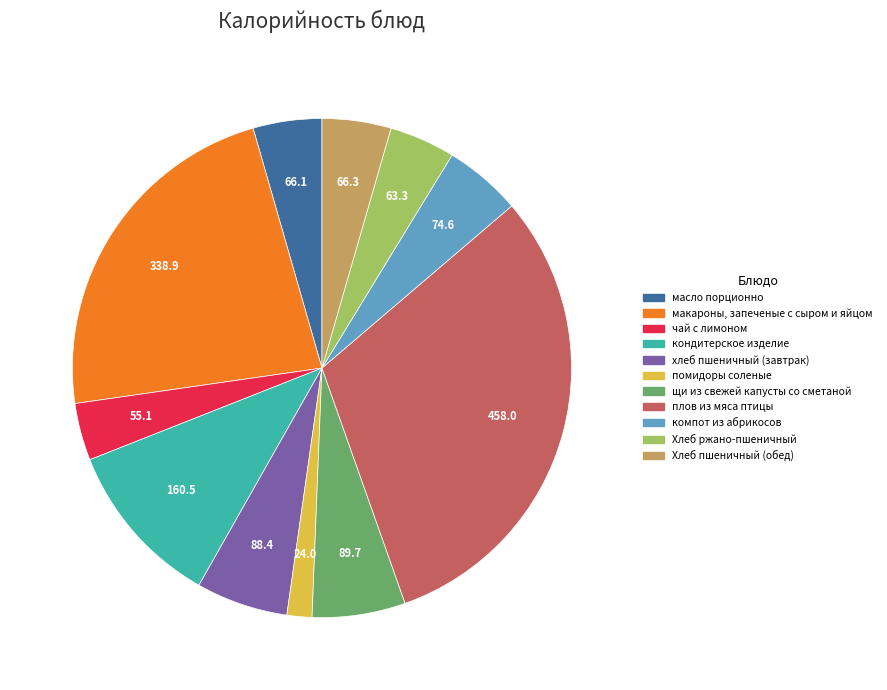

Is кондитерское изделие the majority of the pie?

No